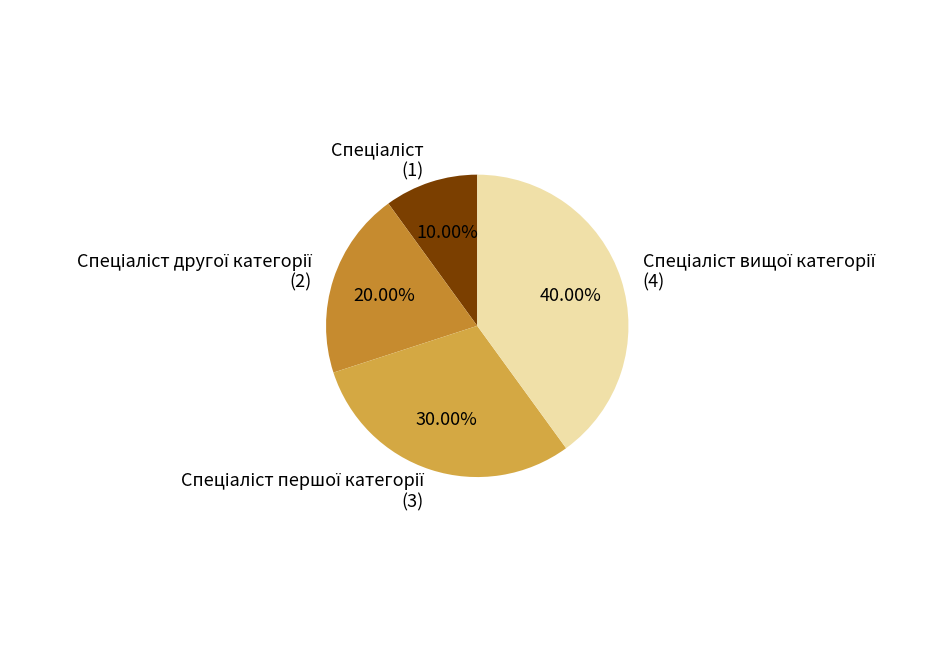

Is there any slice that represents more than half of the pie?

No